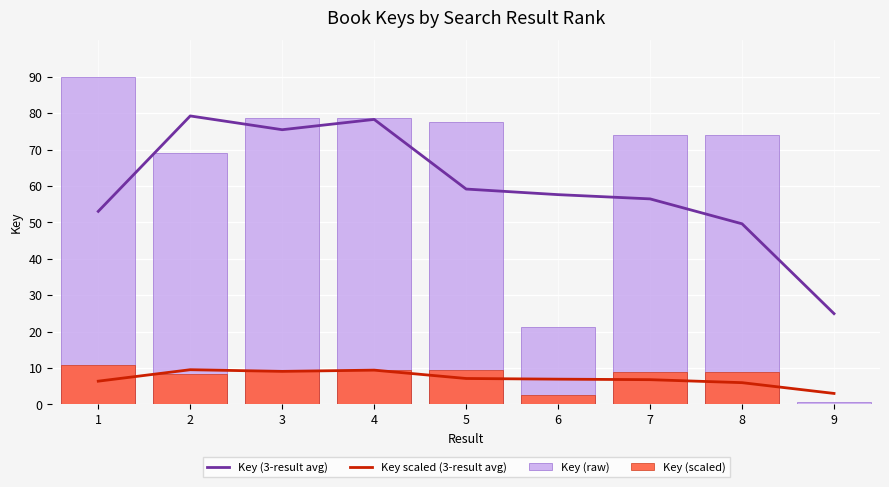

What is the difference between the highest and lowest values at 5?

70.5